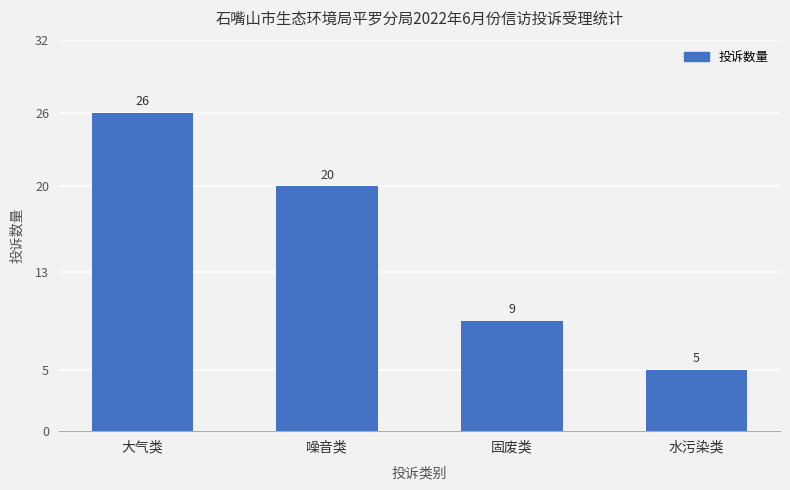

Rank the categories by value from highest to lowest.

大气类, 噪音类, 固废类, 水污染类